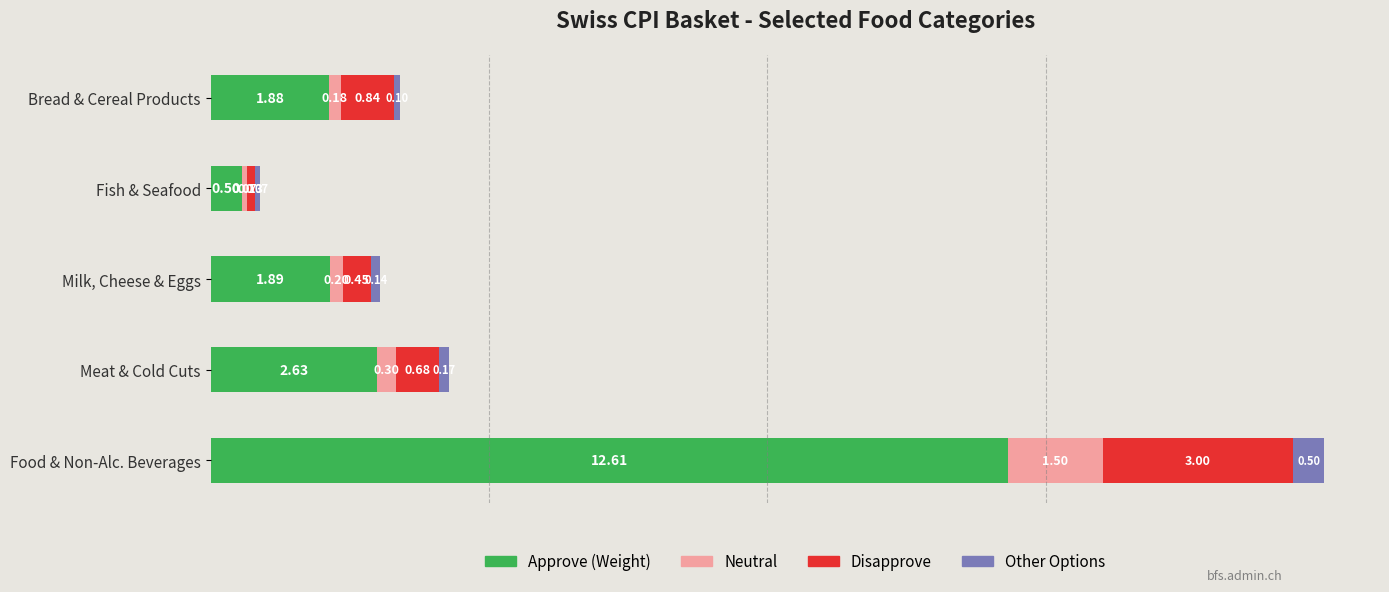

At which label does Approve (Weight) reach its peak?

Food & Non-Alc. Beverages